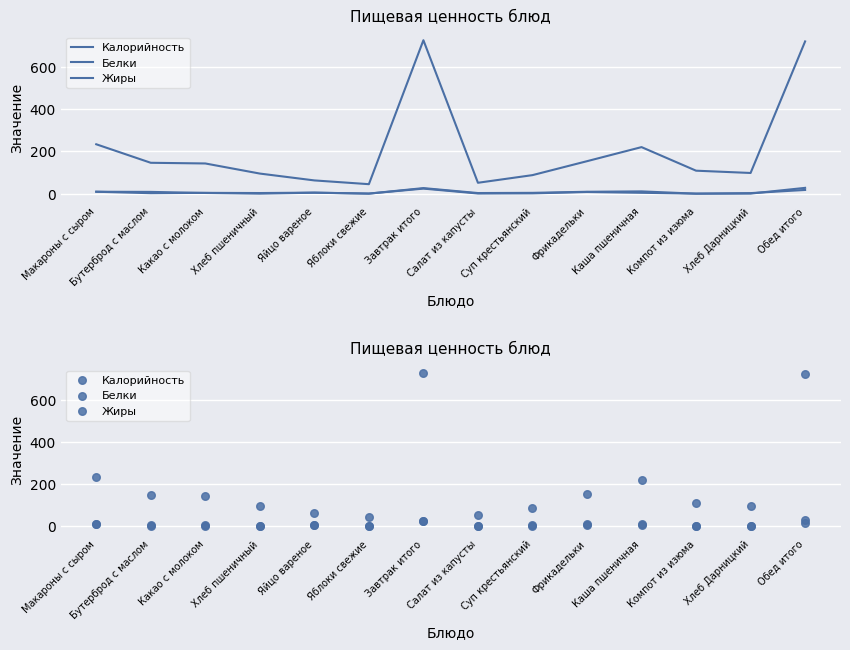

What is the total value across all series at Каша пшеничная?

235.6